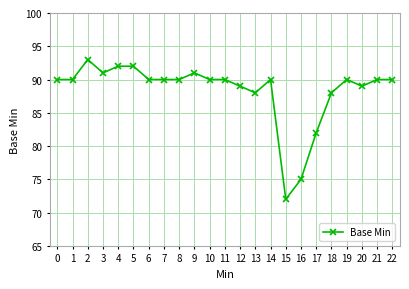

Which has a higher value, 20 or 17?

20